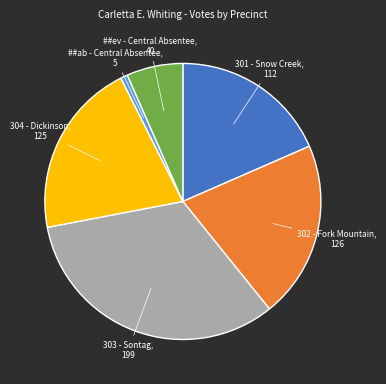

Is the sum of 303 - Sontag and 302 - Fork Mountain greater than half?

Yes